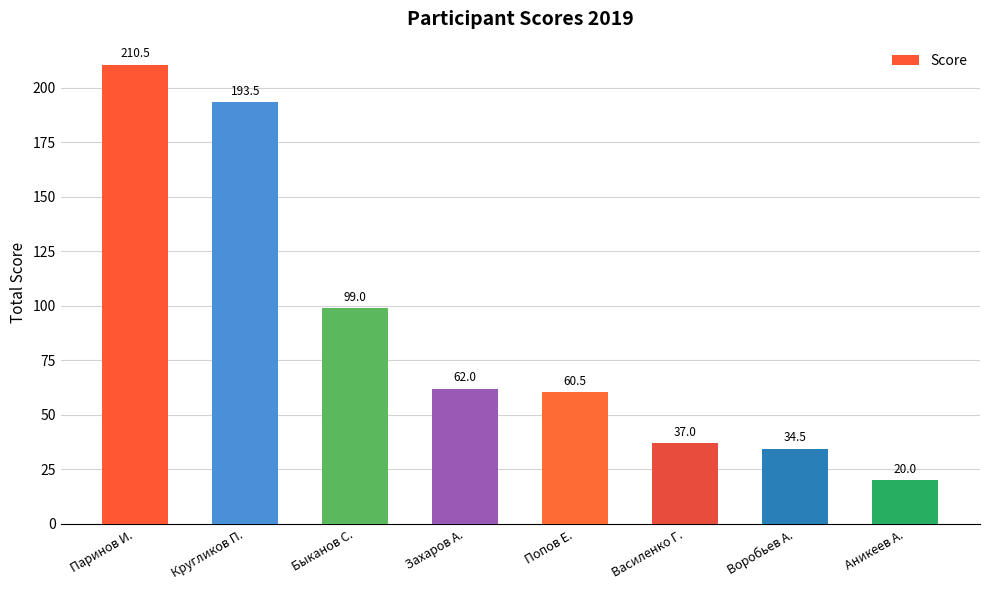

Reading left to right, transcribe all the data shown in this chart.

Паринов И.=210.5	Кругликов П.=193.5	Быканов С.=99.0	Захаров А.=62.0	Попов Е.=60.5	Василенко Г.=37.0	Воробьев А.=34.5	Аникеев А.=20.0